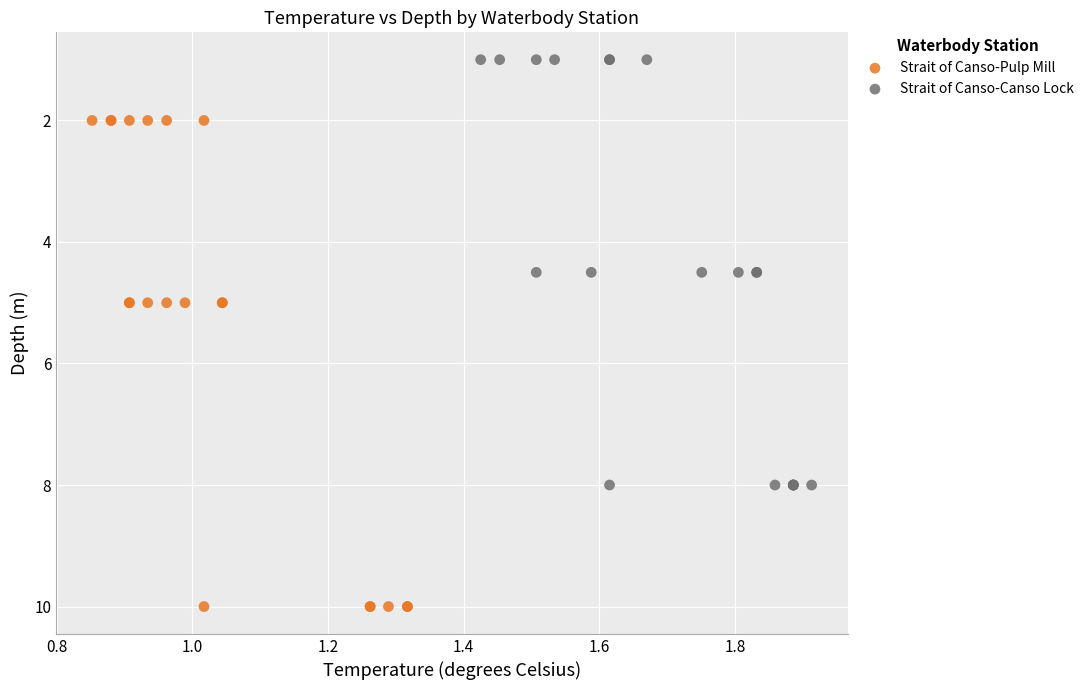

Which series has the largest Y range (max minus min)?

Strait of Canso-Pulp Mill